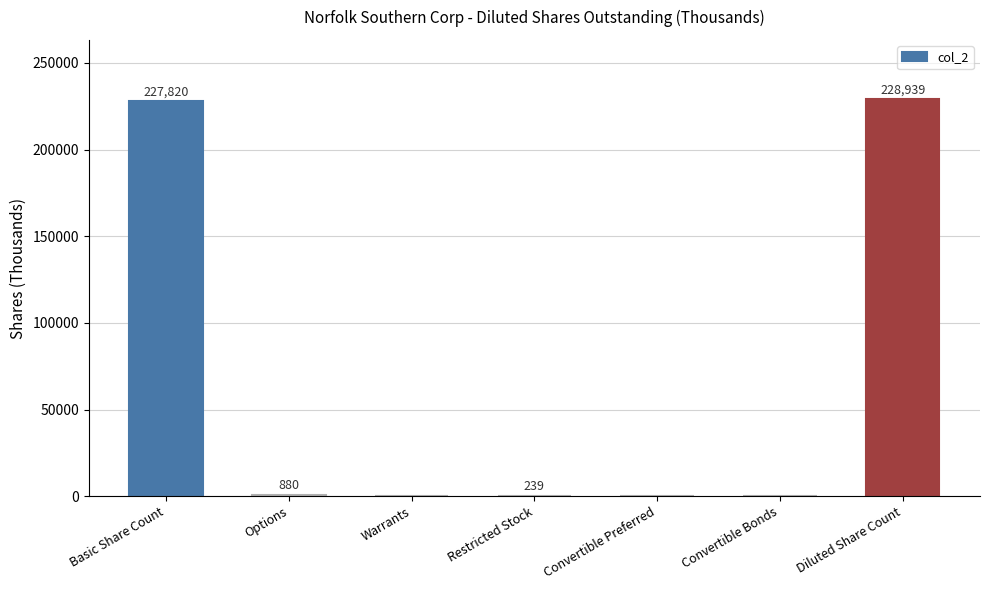

What is the greatest value displayed?

228939